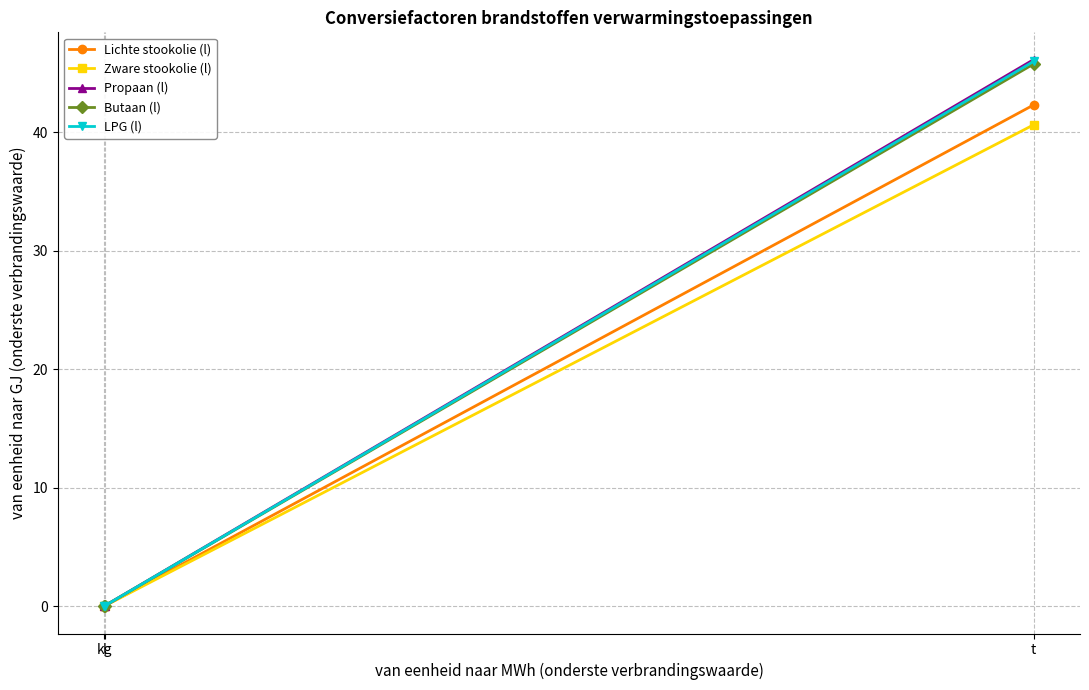

At how many categories does at least one series exceed 31?

1